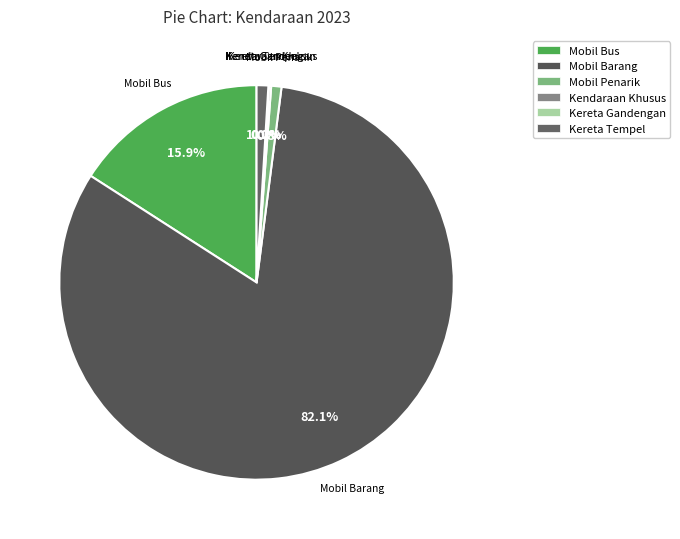

Which slice is the largest?

Mobil Barang